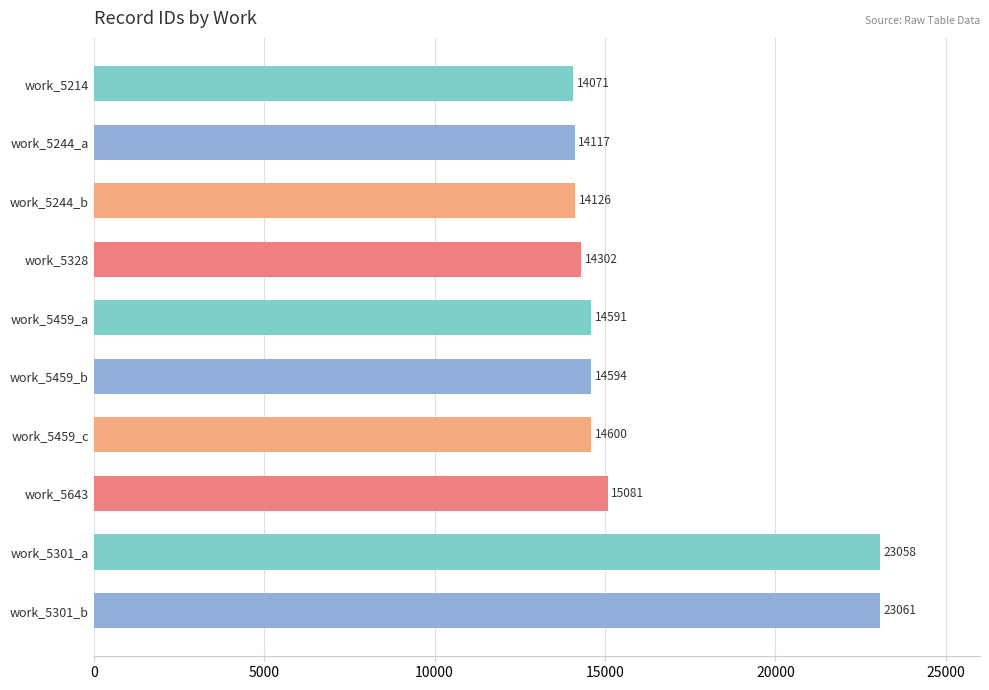

Does the chart contain stacked bars?

No